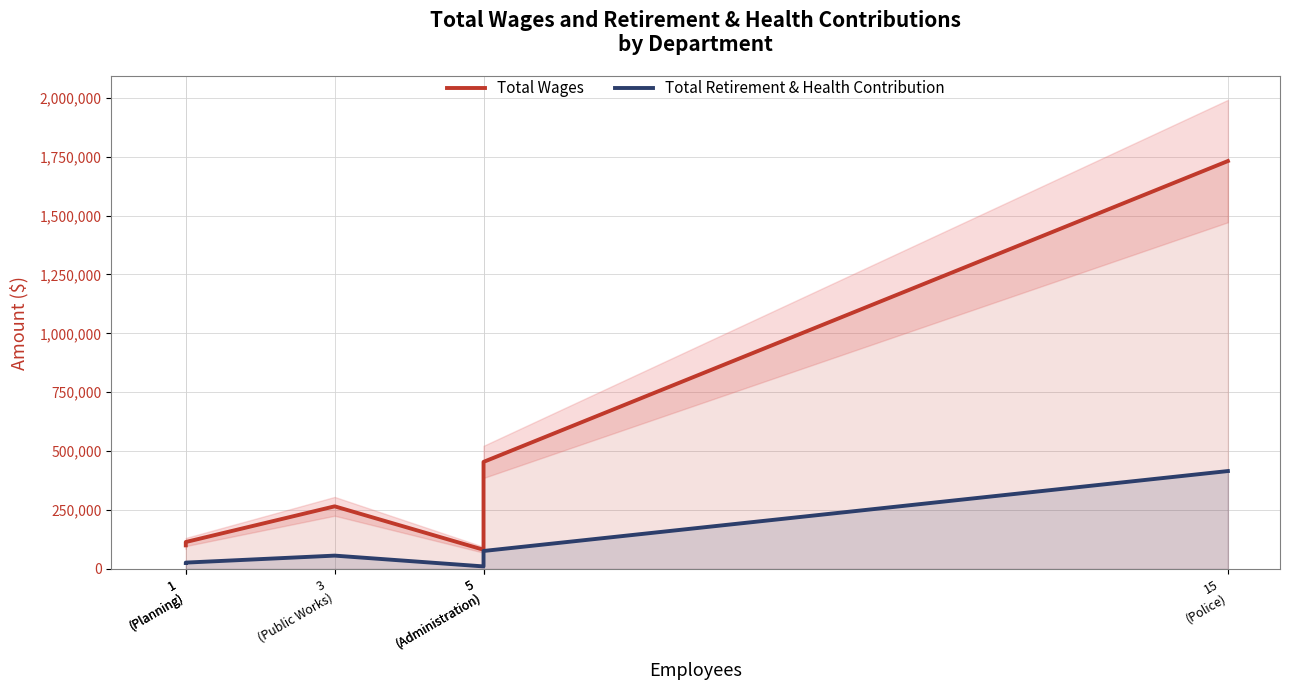

True or false: Total Retirement & Health Contribution and Total Wages intersect in this chart.

False